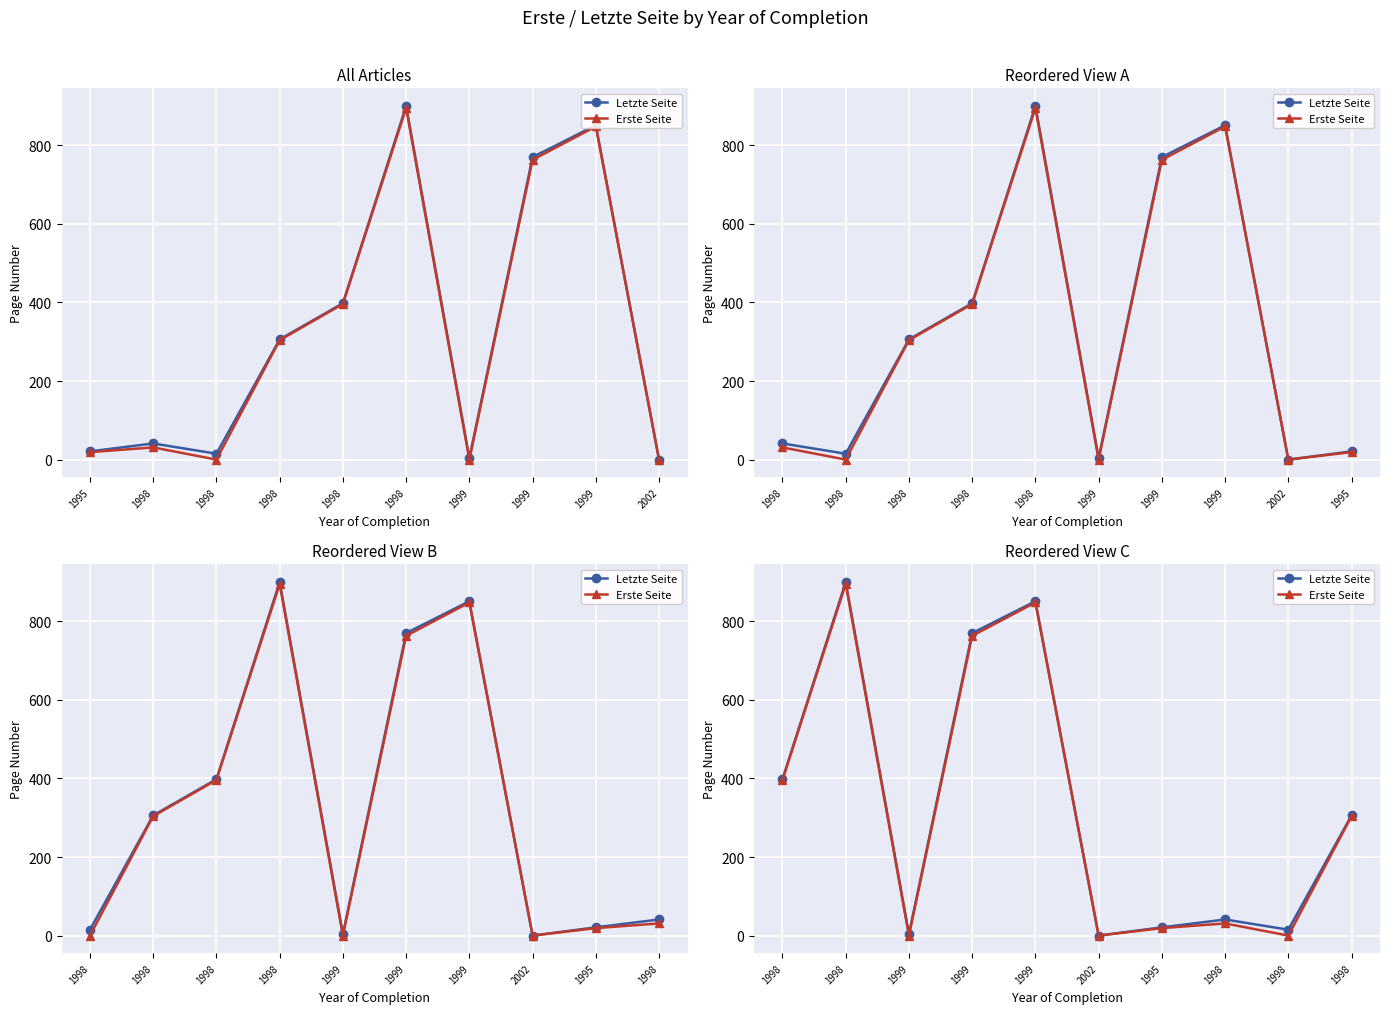

At 1999, list the series in order from largest to smallest.

Letzte Seite, Erste Seite